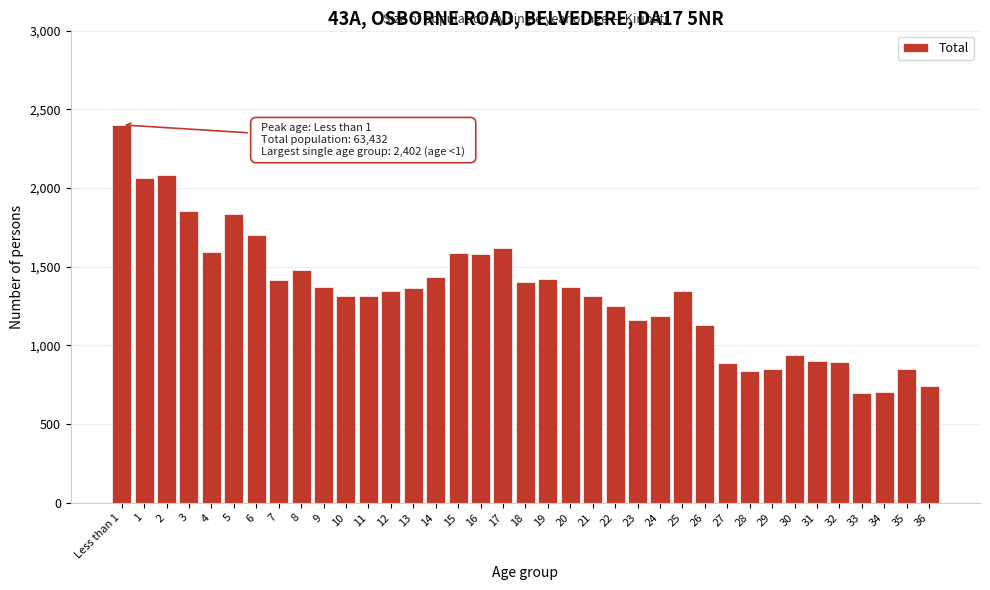

What is the value of the 19th bar from the left?

1403